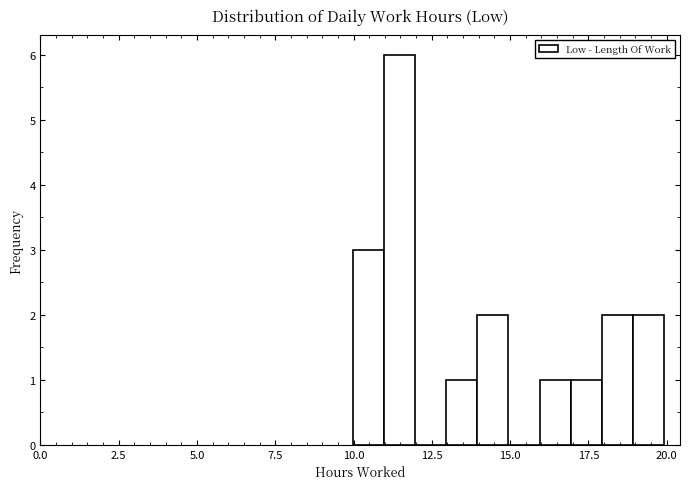

Around what value on the x-axis is the tallest bar? Give the approximate position of its centre, as read against the axis.

11.5